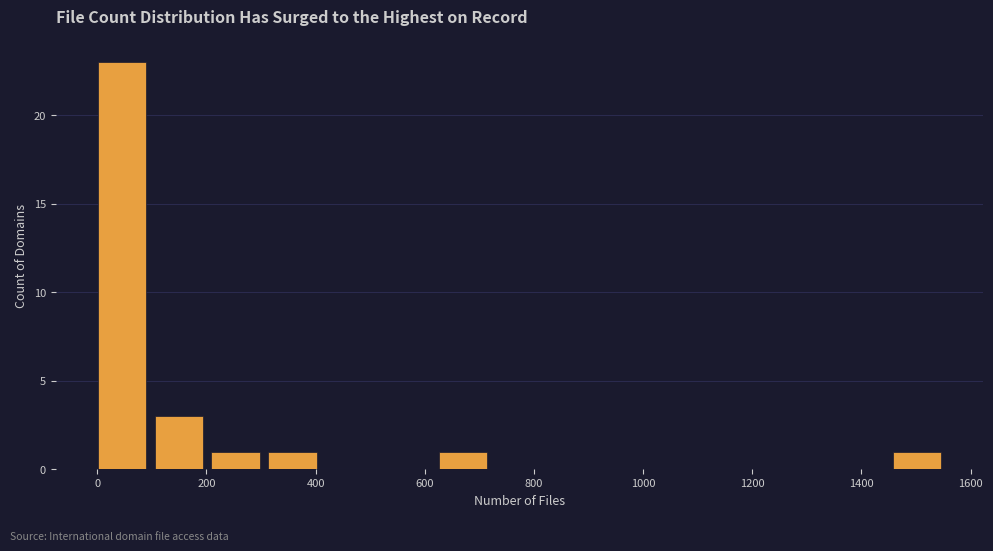

How tall is the bar that spans 620 to 720 on the x-axis? Neither the bar edges nor the heights are printed on the chart, so give them approximately, as read against the axes.

1